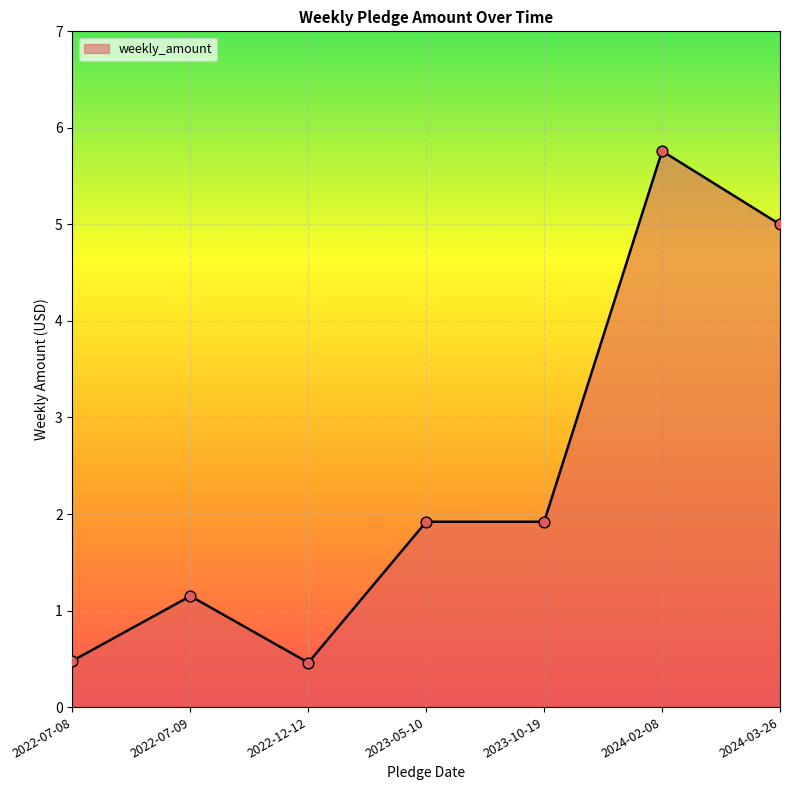

What is the change in value from 2022-07-08 to 2023-10-19?

+1.4